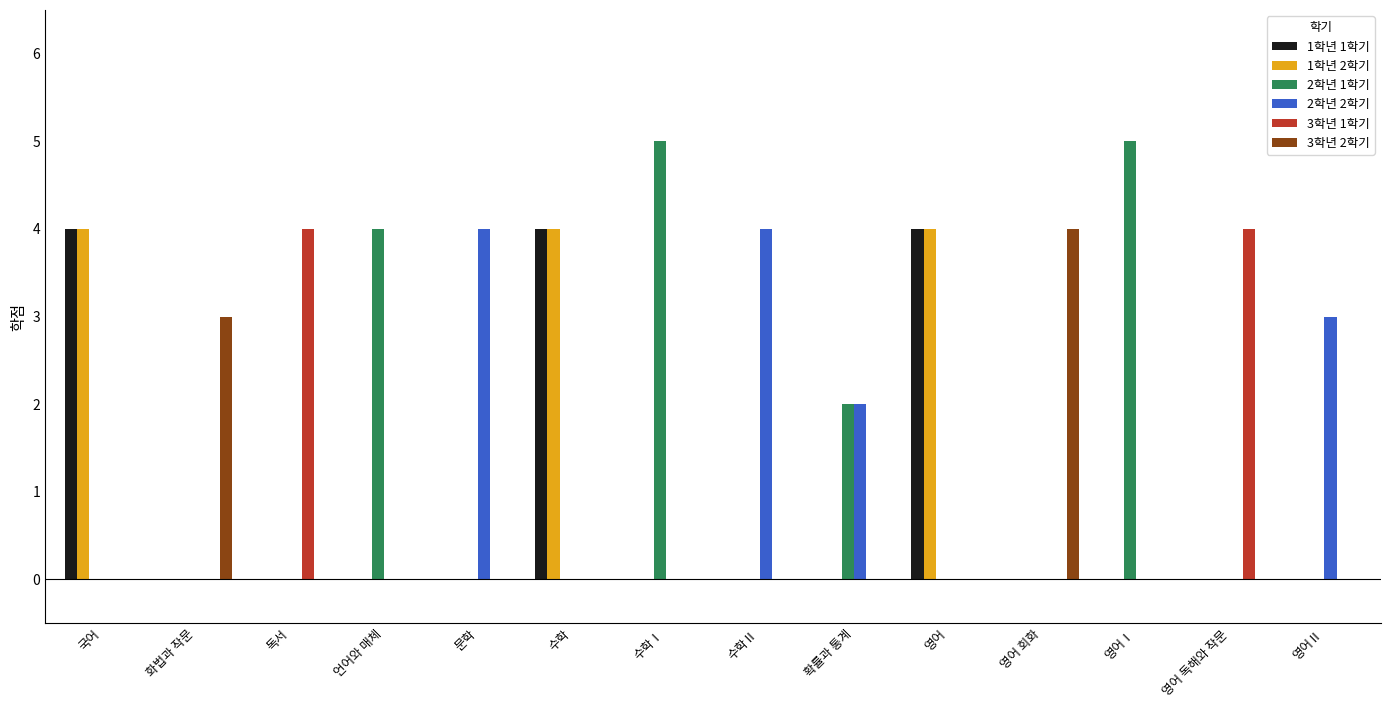

How many data points does each series have?

14